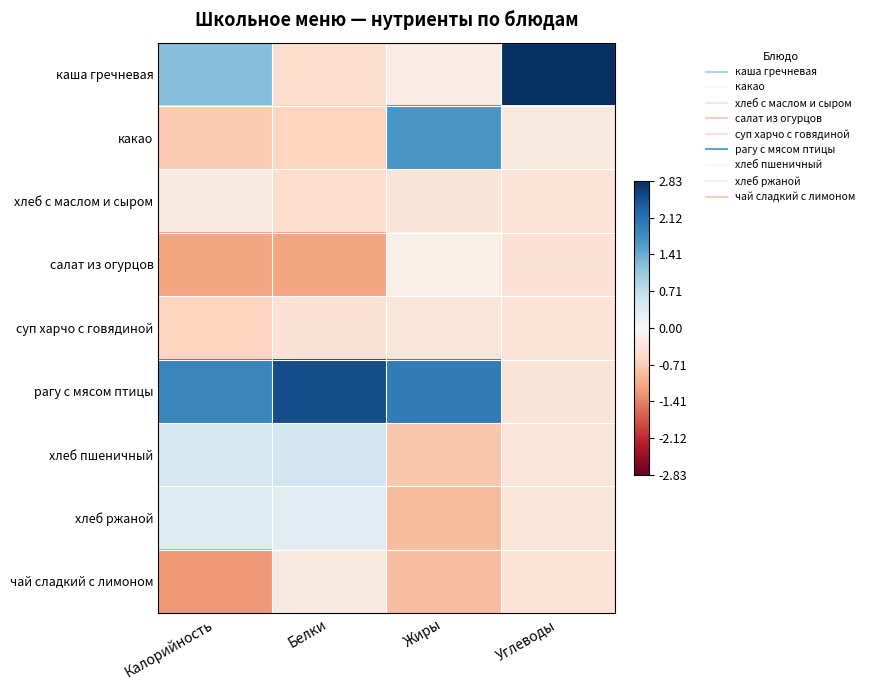

Which series has the largest range (max minus min)?

каша гречневая